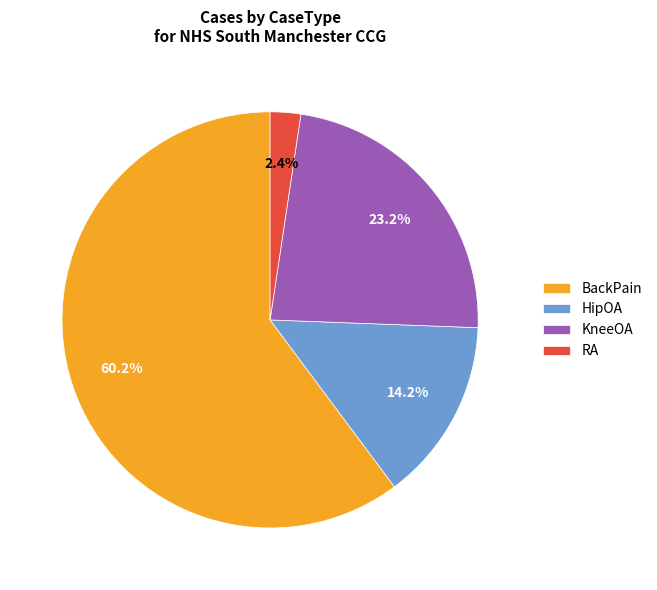

To the nearest percent, what is the difference between the BackPain and RA slice percentages?

58%